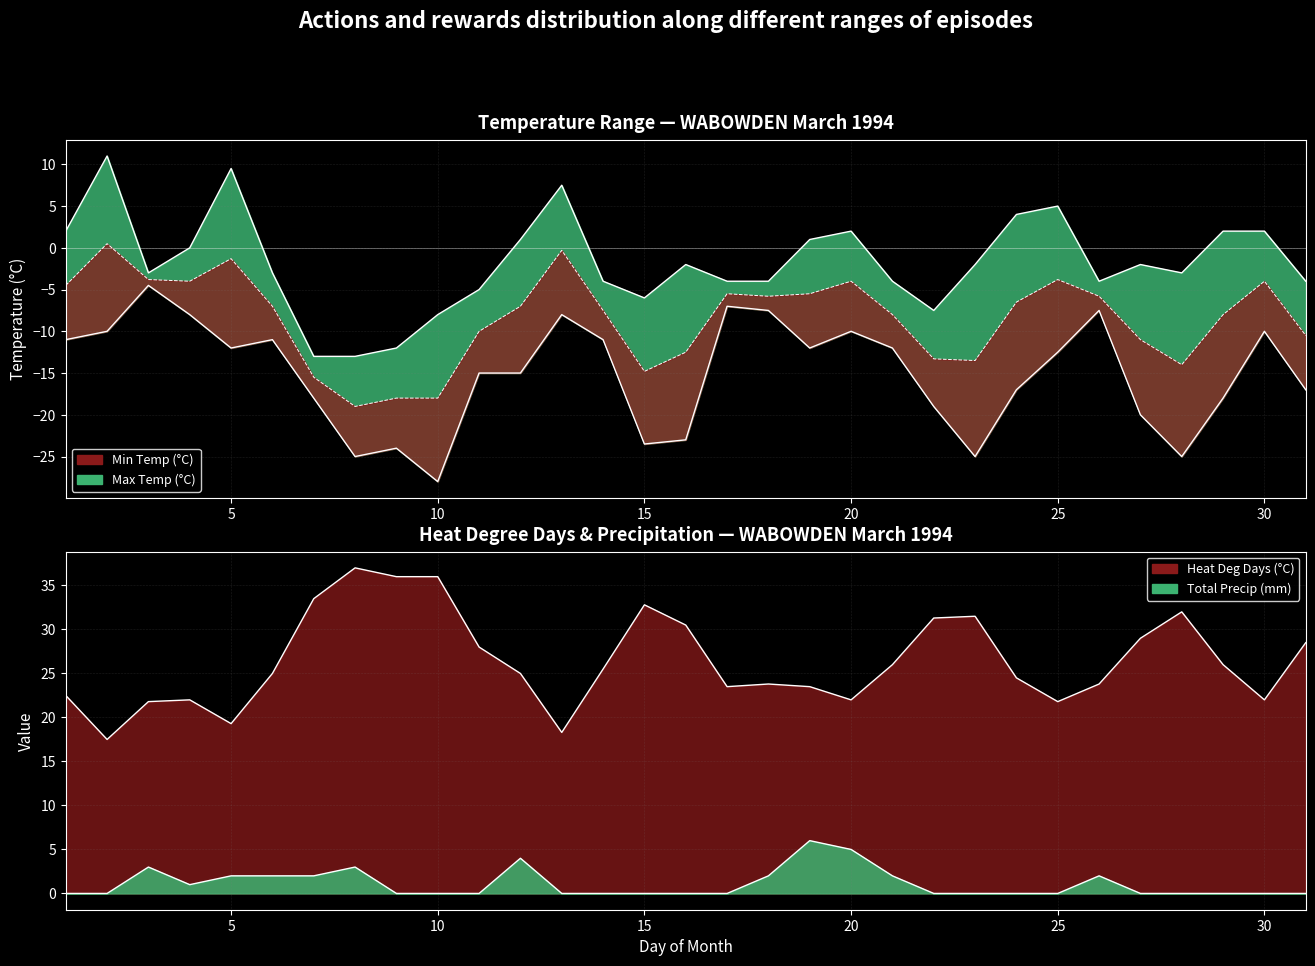

At which category is the sum across all series the highest?

2